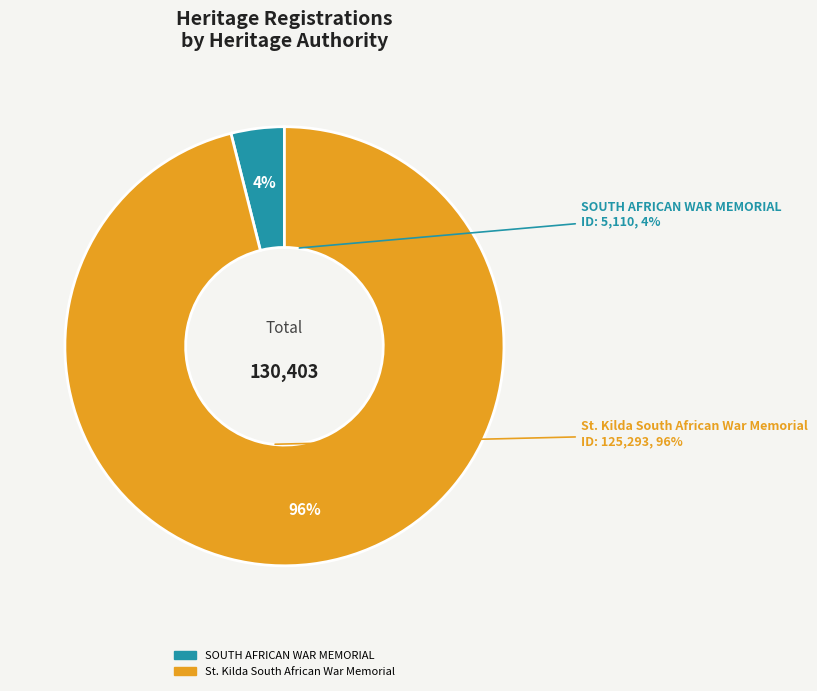

To the nearest percent, what portion does St. Kilda South African War Memorial represent?

96%